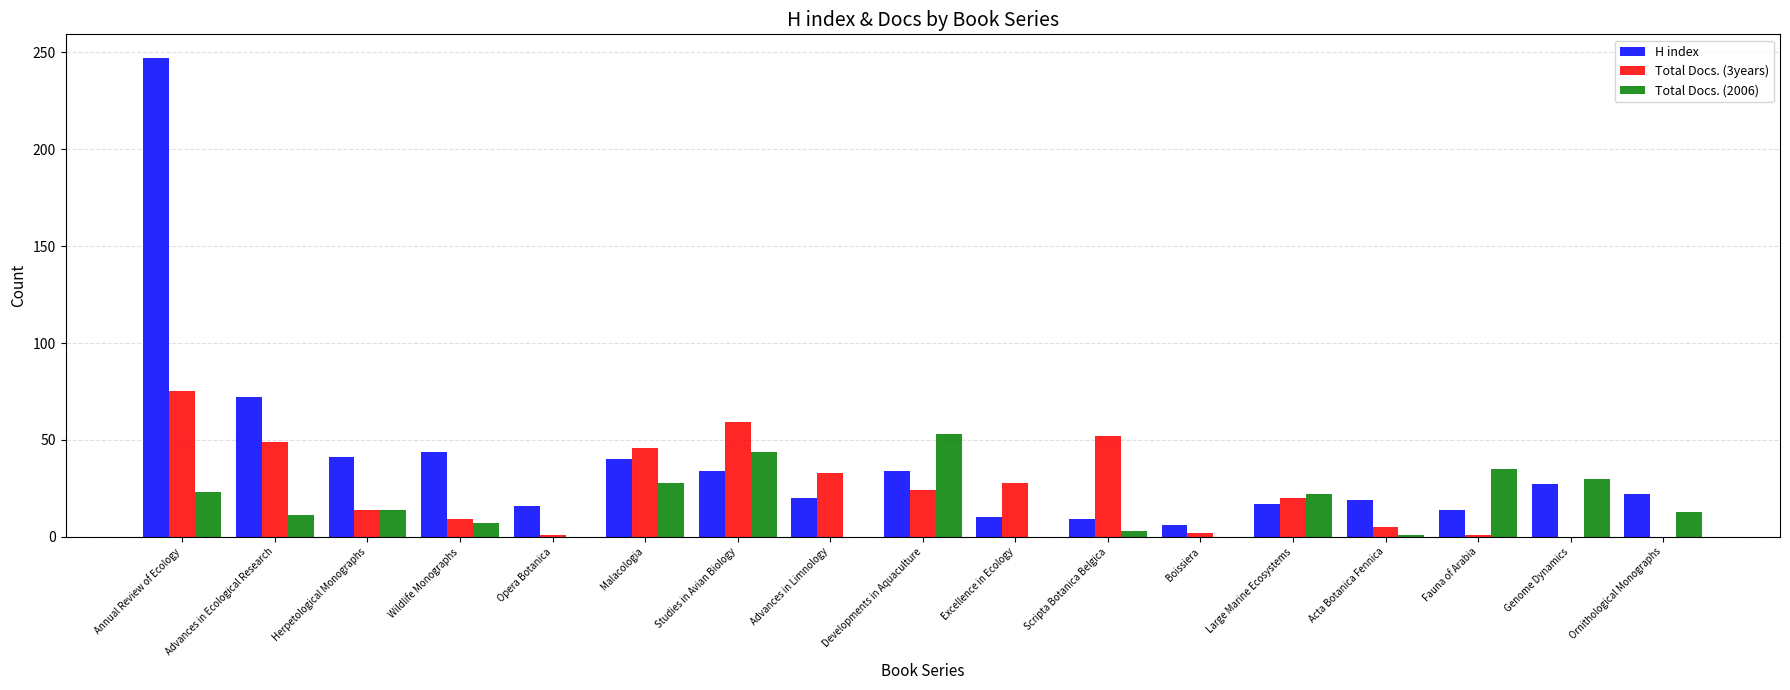

Which series has the largest total across all categories?

H index